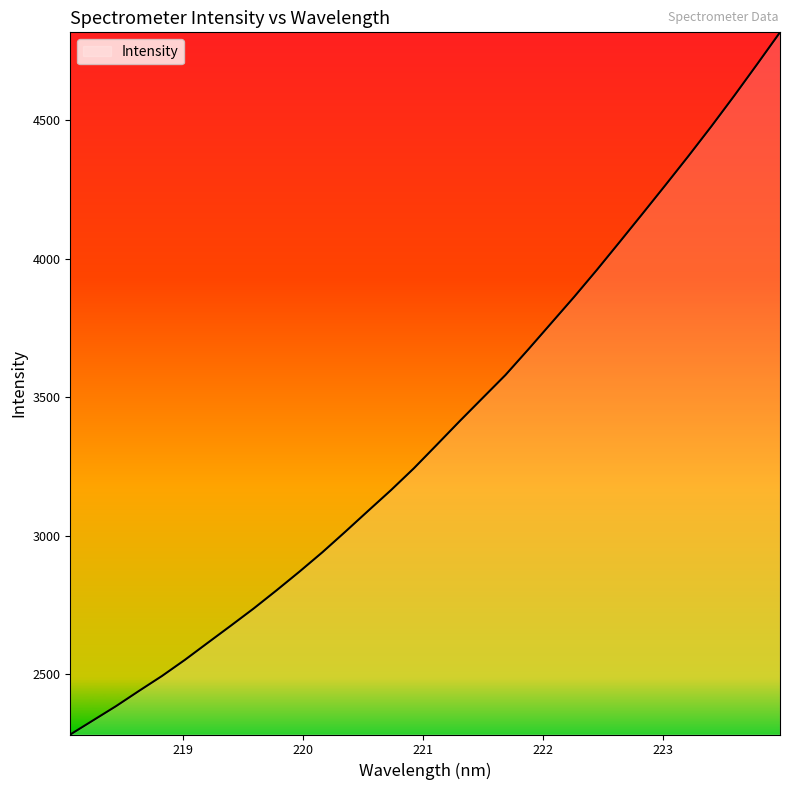

What is the difference between the maximum and minimum values?

2535.6